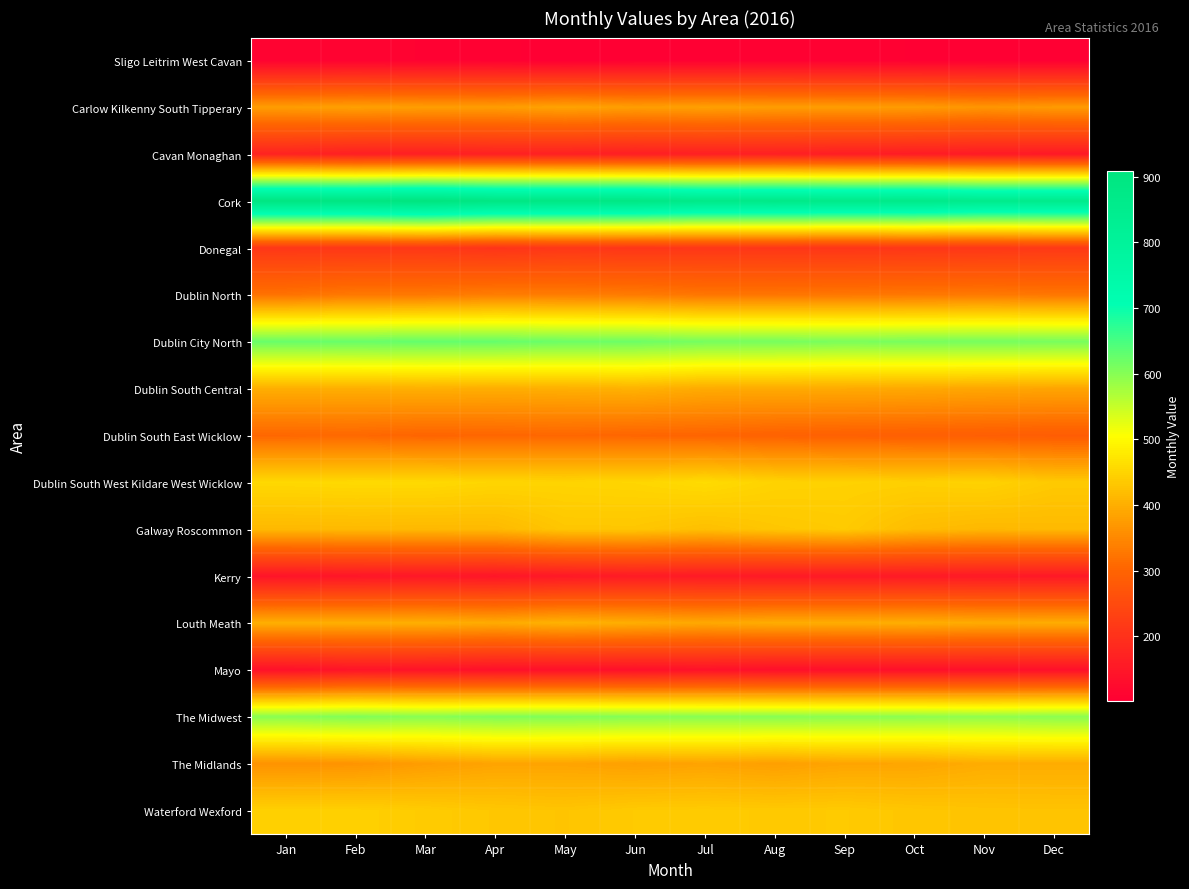

Reading left to right, extract all data points from this chart.

Sligo Leitrim West Cavan: Jan=110	Feb=110	Mar=108	Apr=107	May=102	Jun=105	Jul=105	Aug=107	Sep=106	Oct=105	Nov=105	Dec=103
Carlow Kilkenny South Tipperary: Jan=377	Feb=381	Mar=378	Apr=377	May=385	Jun=378	Jul=381	Aug=377	Sep=376	Oct=375	Nov=367	Dec=373
Cavan Monaghan: Jan=172	Feb=164	Mar=164	Apr=167	May=166	Jun=163	Jul=165	Aug=165	Sep=161	Oct=158	Nov=155	Dec=152
Cork: Jan=897	Feb=896	Mar=908	Apr=890	May=886	Jun=886	Jul=869	Aug=872	Sep=866	Oct=868	Nov=856	Dec=858
Donegal: Jan=212	Feb=212	Mar=213	Apr=206	May=212	Jun=209	Jul=211	Aug=210	Sep=209	Oct=211	Nov=212	Dec=216
Dublin North: Jan=321	Feb=329	Mar=329	Apr=335	May=334	Jun=332	Jul=325	Aug=325	Sep=327	Oct=328	Nov=330	Dec=326
Dublin City North: Jan=623	Feb=624	Mar=627	Apr=626	May=621	Jun=620	Jul=613	Aug=613	Sep=609	Oct=612	Nov=613	Dec=612
Dublin South Central: Jan=400	Feb=400	Mar=401	Apr=399	May=401	Jun=404	Jul=395	Aug=394	Sep=394	Oct=392	Nov=389	Dec=387
Dublin South East Wicklow: Jan=306	Feb=307	Mar=302	Apr=304	May=306	Jun=303	Jul=302	Aug=297	Sep=294	Oct=292	Nov=290	Dec=287
Dublin South West Kildare West Wicklow: Jan=455	Feb=457	Mar=457	Apr=451	May=450	Jun=452	Jul=459	Aug=448	Sep=446	Oct=444	Nov=447	Dec=435
Galway Roscommon: Jan=413	Feb=414	Mar=413	Apr=414	May=431	Jun=431	Jul=422	Aug=431	Sep=436	Oct=418	Nov=412	Dec=414
Kerry: Jan=143	Feb=146	Mar=149	Apr=146	May=152	Jun=157	Jul=155	Aug=154	Sep=154	Oct=154	Nov=153	Dec=152
Louth Meath: Jan=401	Feb=401	Mar=401	Apr=396	May=405	Jun=399	Jul=392	Aug=398	Sep=398	Oct=400	Nov=396	Dec=397
Mayo: Jan=136	Feb=143	Mar=141	Apr=135	May=136	Jun=135	Jul=138	Aug=133	Sep=134	Oct=134	Nov=134	Dec=134
The Midwest: Jan=598	Feb=605	Mar=599	Apr=605	May=604	Jun=601	Jul=599	Aug=599	Sep=596	Oct=595	Nov=592	Dec=597
The Midlands: Jan=363	Feb=365	Mar=377	Apr=386	May=386	Jun=381	Jul=385	Aug=380	Sep=387	Oct=388	Nov=397	Dec=397
Waterford Wexford: Jan=444	Feb=444	Mar=438	Apr=432	May=429	Jun=436	Jul=437	Aug=435	Sep=436	Oct=431	Nov=428	Dec=427